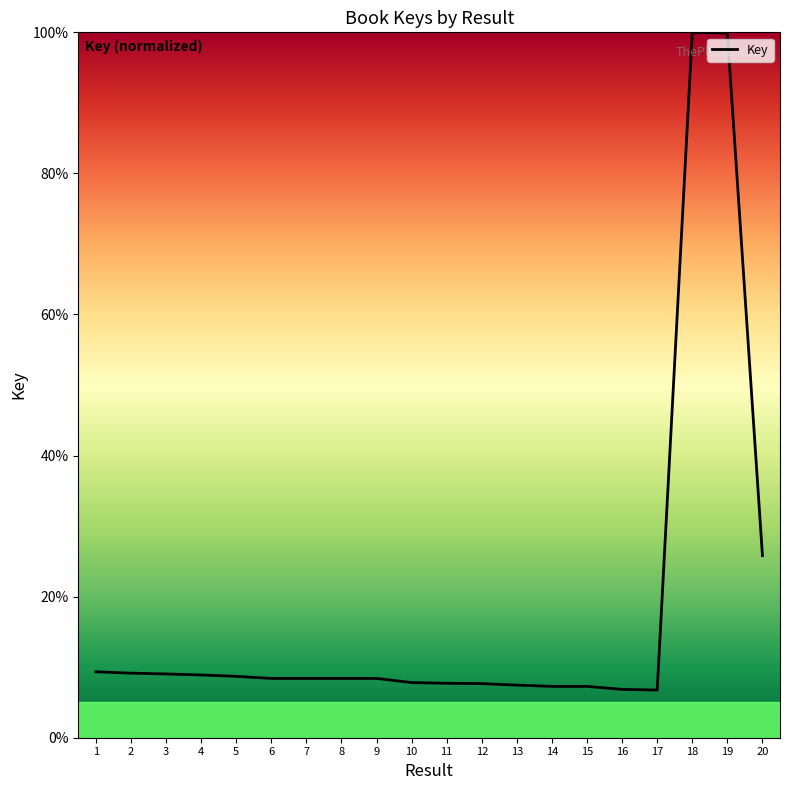

What is the average value?

18.2